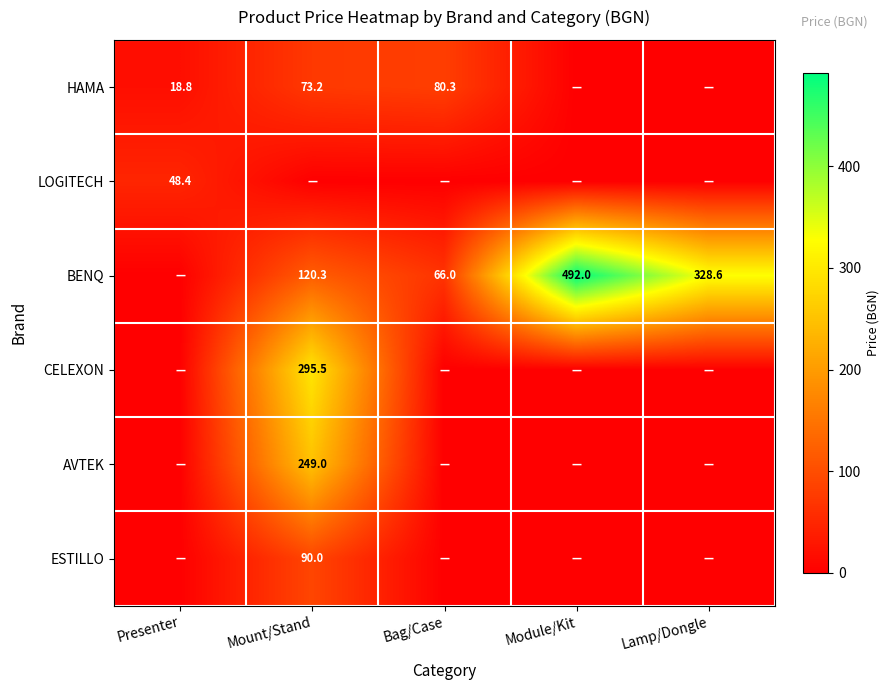

Is the value of BENQ at Module/Kit greater than the value of HAMA at Presenter?

Yes